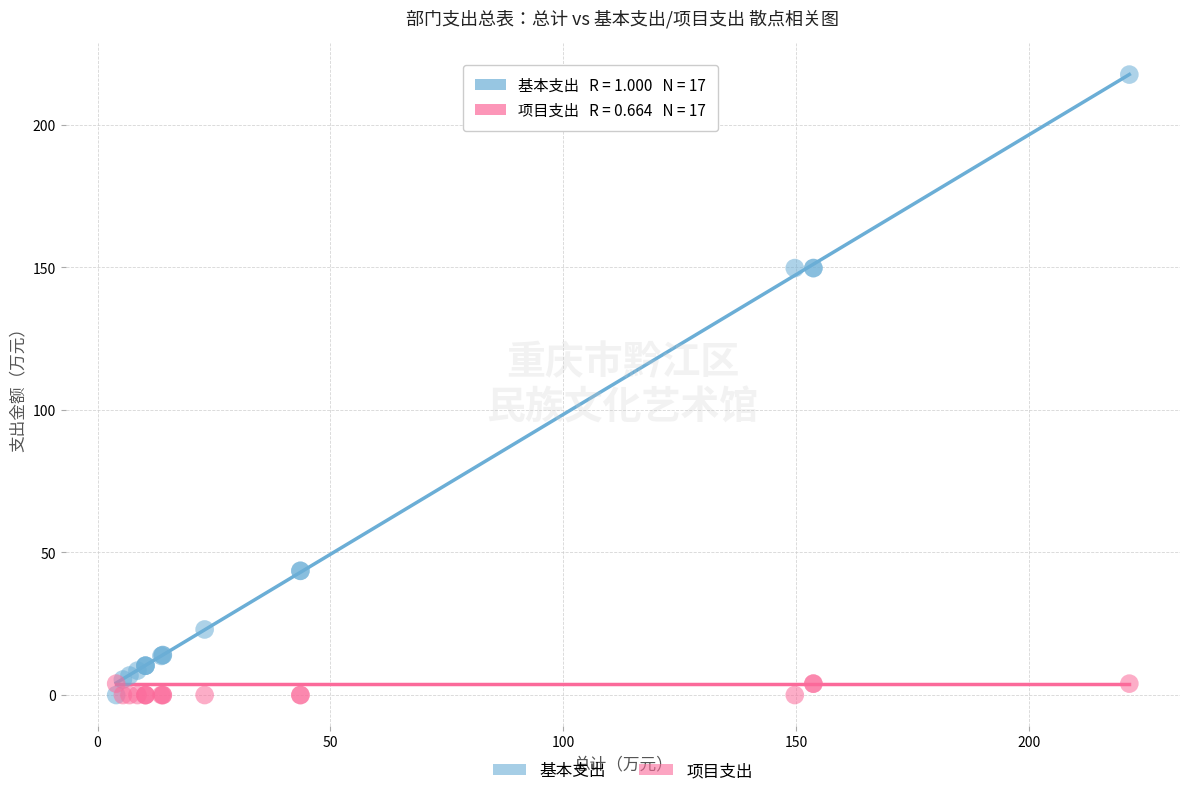

What are all the series names shown in the legend?

基本支出, 项目支出